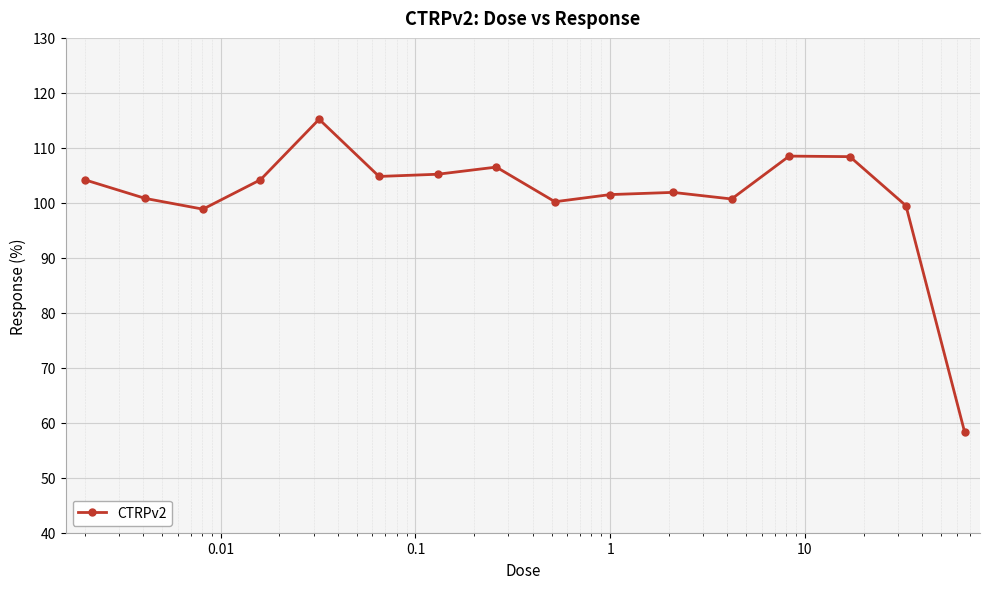

True or false: there are more than 0 points higher than both neighbors.

True